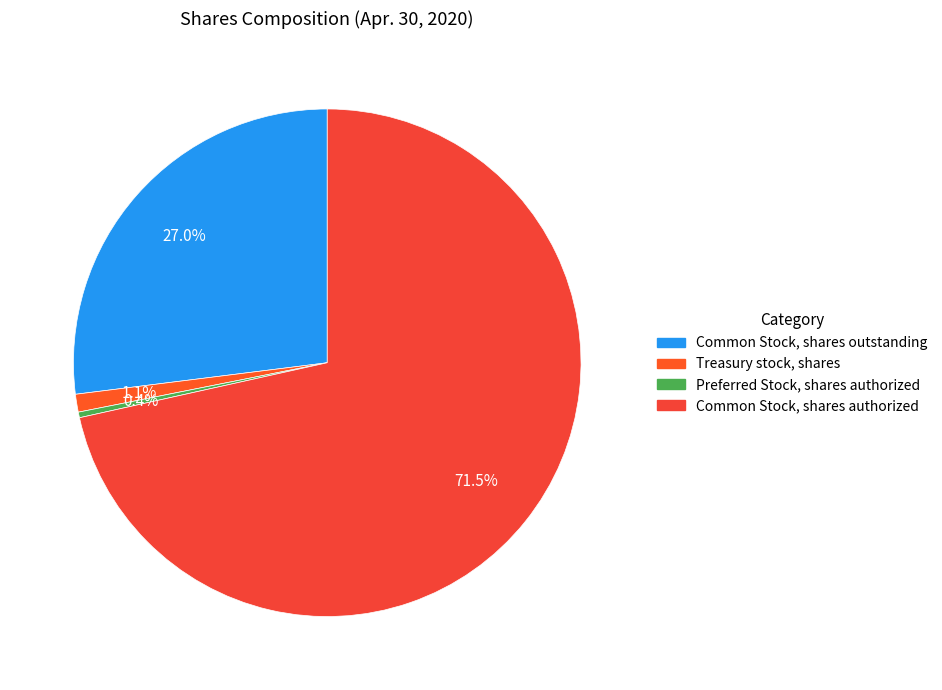

Is it true that Preferred Stock, shares authorized is 0% of the pie?

True